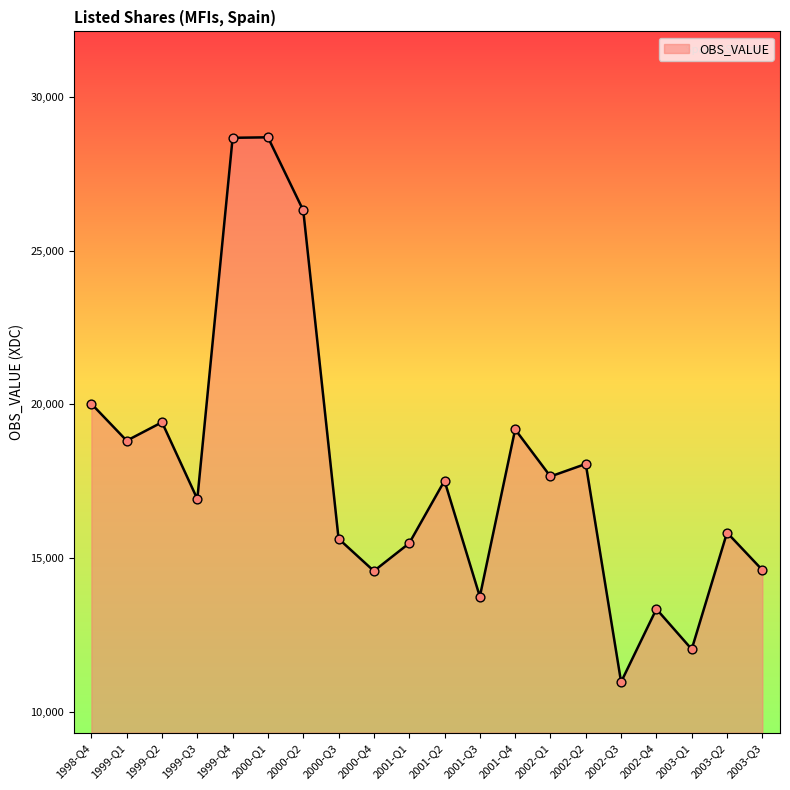

What is the change in value from 1999-Q3 to 2001-Q4?

+2262